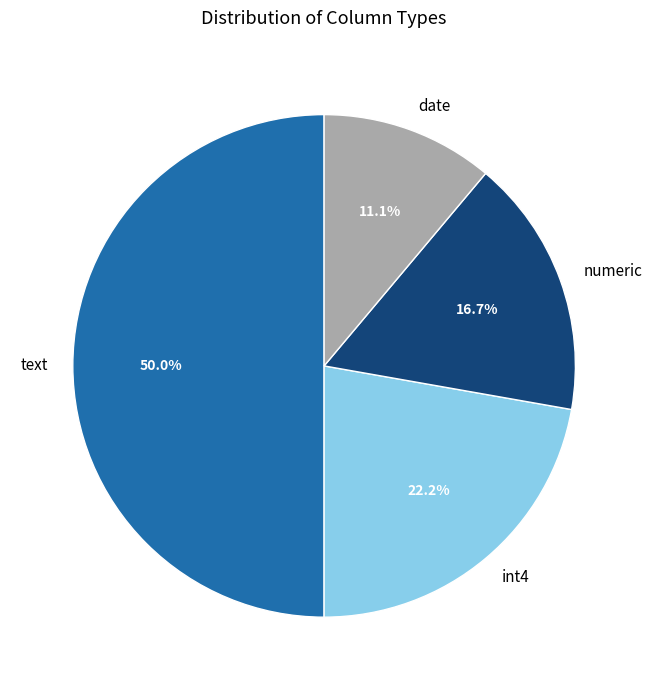

Count the number of slices in the pie.

4